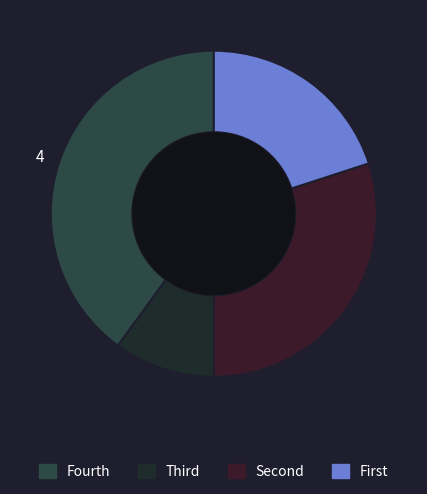

How many segments does this pie chart have?

4